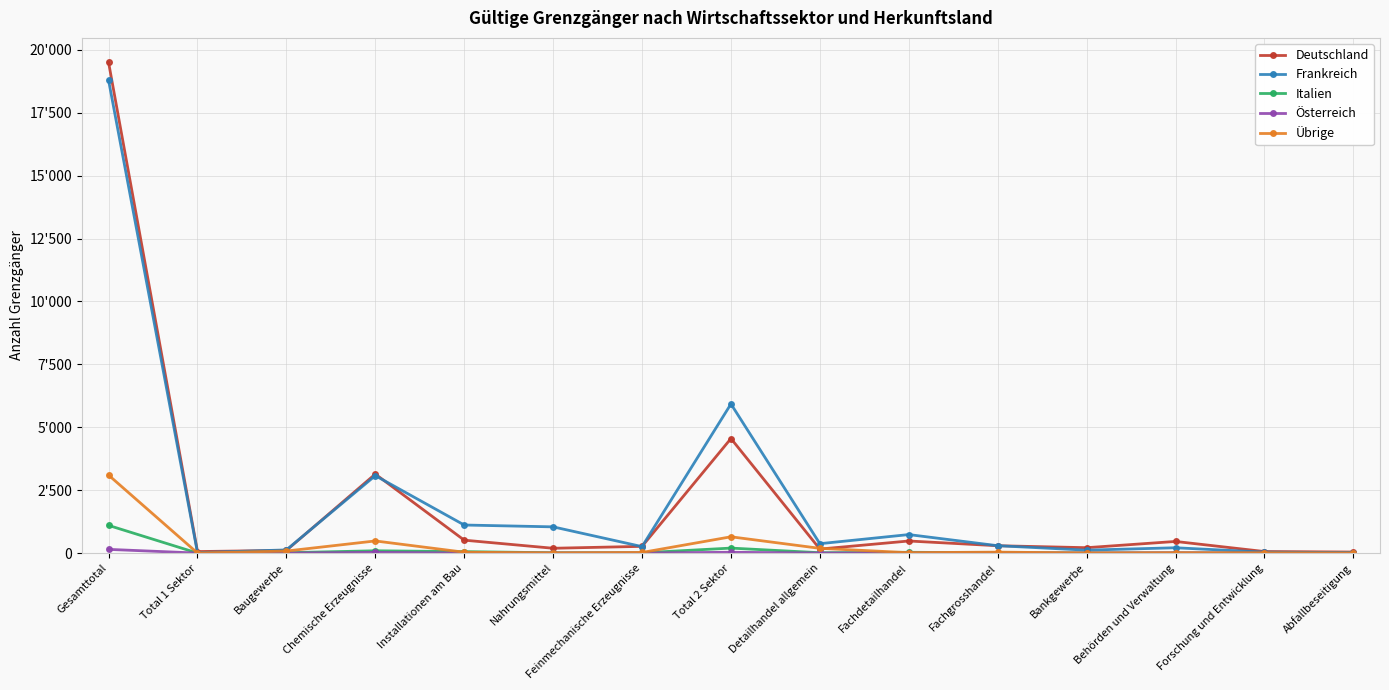

Reading left to right, list all the values displayed in this chart.

Deutschland: Gesamttotal=19499	Total 1 Sektor=60	Baugewerbe=107	Chemische Erzeugnisse=3140	Installationen am Bau=513	Nahrungsmittel=191	Feinmechanische Erzeugnisse=267	Total 2 Sektor=4552	Detailhandel allgemein=159	Fachdetailhandel=480	Fachgrosshandel=292	Bankgewerbe=214	Behörden und Verwaltung=462	Forschung und Entwicklung=61	Abfallbeseitigung=41
Frankreich: Gesamttotal=18789	Total 1 Sektor=17	Baugewerbe=126	Chemische Erzeugnisse=3077	Installationen am Bau=1115	Nahrungsmittel=1042	Feinmechanische Erzeugnisse=257	Total 2 Sektor=5926	Detailhandel allgemein=373	Fachdetailhandel=735	Fachgrosshandel=293	Bankgewerbe=116	Behörden und Verwaltung=211	Forschung und Entwicklung=37	Abfallbeseitigung=20
Italien: Gesamttotal=1100	Total 1 Sektor=0	Baugewerbe=14	Chemische Erzeugnisse=91	Installationen am Bau=56	Nahrungsmittel=13	Feinmechanische Erzeugnisse=10	Total 2 Sektor=198	Detailhandel allgemein=14	Fachdetailhandel=31	Fachgrosshandel=13	Bankgewerbe=5	Behörden und Verwaltung=4	Forschung und Entwicklung=1	Abfallbeseitigung=3
Österreich: Gesamttotal=147	Total 1 Sektor=0	Baugewerbe=0	Chemische Erzeugnisse=28	Installationen am Bau=0	Nahrungsmittel=1	Feinmechanische Erzeugnisse=2	Total 2 Sektor=32	Detailhandel allgemein=1	Fachdetailhandel=4	Fachgrosshandel=3	Bankgewerbe=2	Behörden und Verwaltung=9	Forschung und Entwicklung=0	Abfallbeseitigung=0
Übrige: Gesamttotal=3098	Total 1 Sektor=1	Baugewerbe=81	Chemische Erzeugnisse=482	Installationen am Bau=34	Nahrungsmittel=8	Feinmechanische Erzeugnisse=24	Total 2 Sektor=647	Detailhandel allgemein=188	Fachdetailhandel=16	Fachgrosshandel=38	Bankgewerbe=5	Behörden und Verwaltung=14	Forschung und Entwicklung=11	Abfallbeseitigung=1